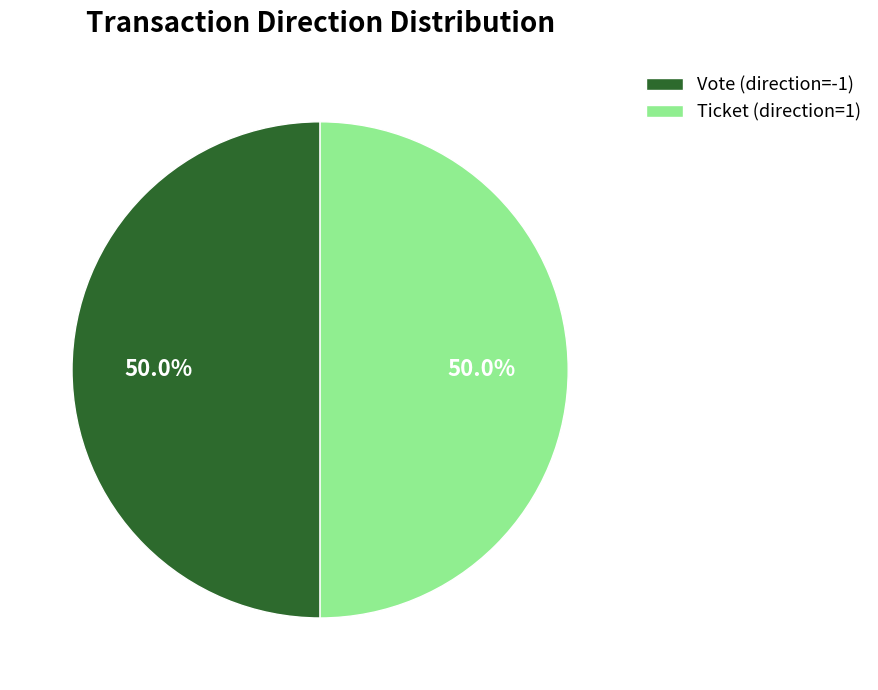

Combined, do Vote (direction=-1) and Ticket (direction=1) account for over 50%?

Yes